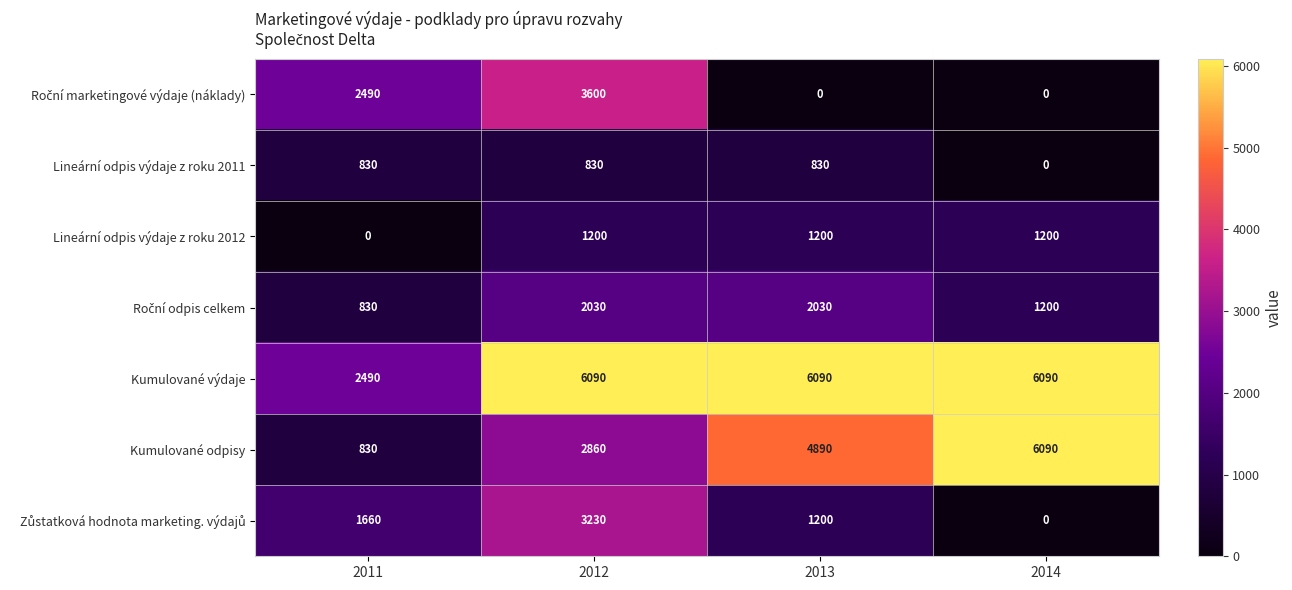

Which category has the lowest value in the Lineární odpis výdaje z roku 2012 series?

2011